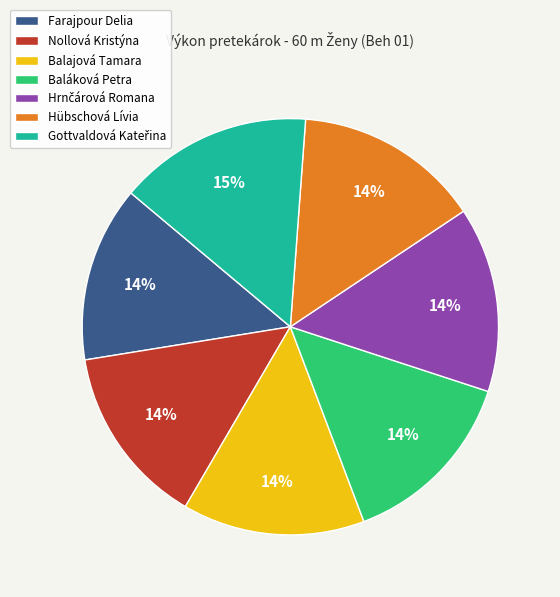

Is there a majority slice in this chart?

No